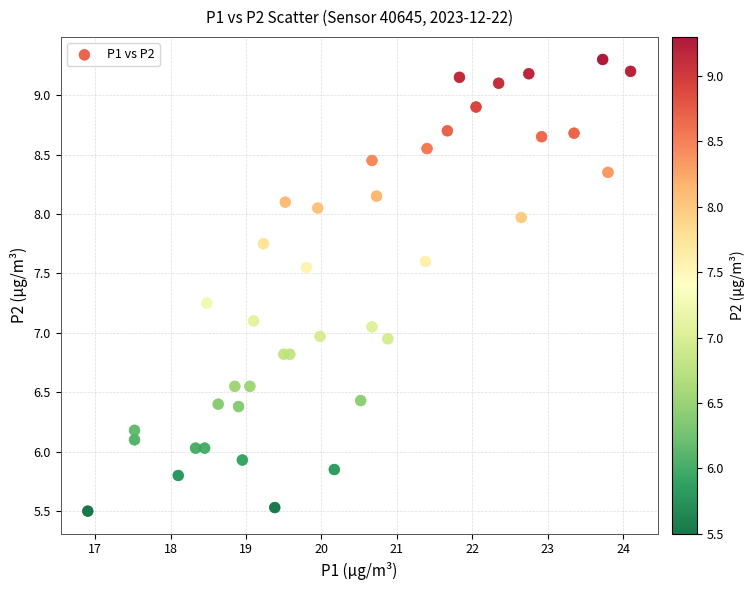

What is the range of Y values (max minus min)?

3.8